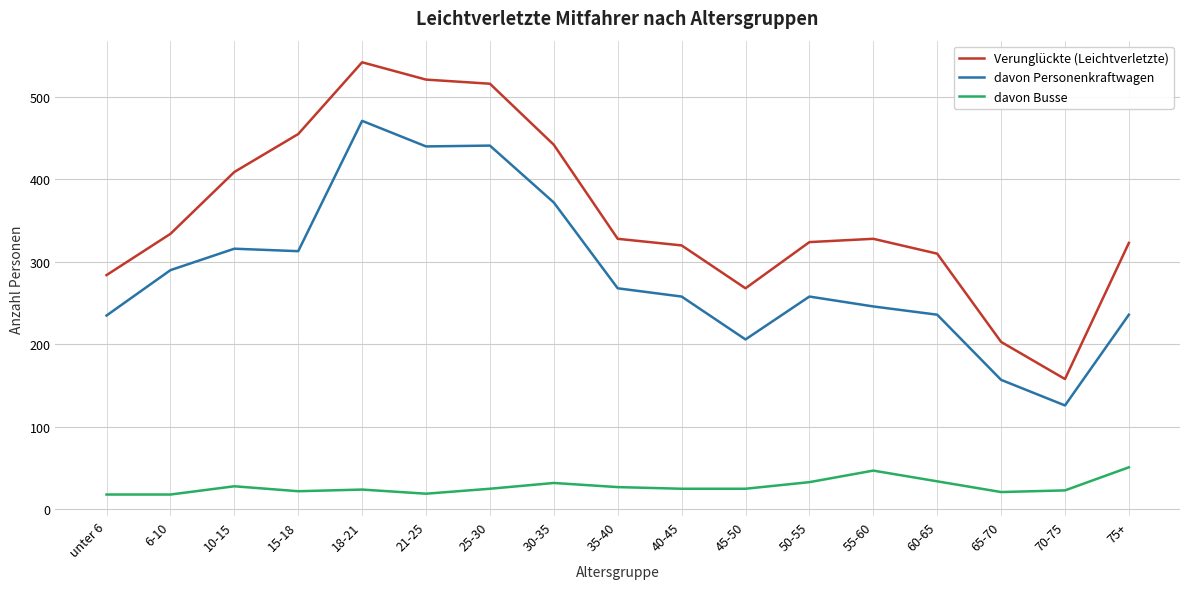

Is the value of davon Personenkraftwagen at 18-21 greater than the value of Verunglückte (Leichtverletzte) at 10-15?

Yes